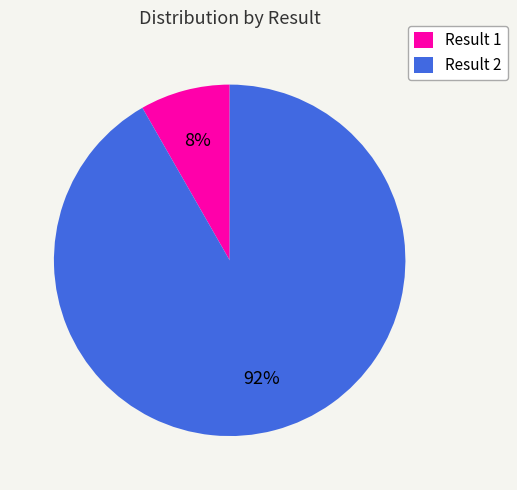

True or false: Result 1 accounts for 8% of the total.

True